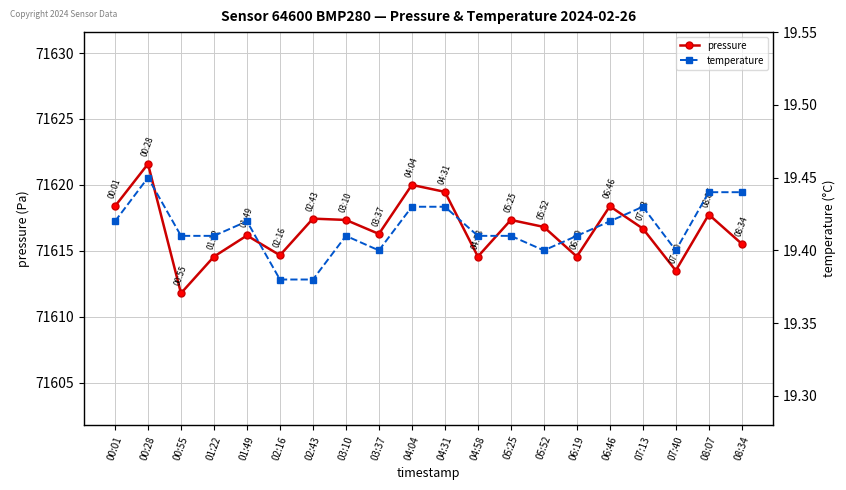

Rank the categories by temperature value from lowest to highest.

02:16, 02:43, 03:37, 05:52, 07:40, 00:55, 01:22, 03:10, 04:58, 05:25, 06:19, 00:01, 01:49, 06:46, 04:04, 04:31, 07:13, 08:07, 08:34, 00:28